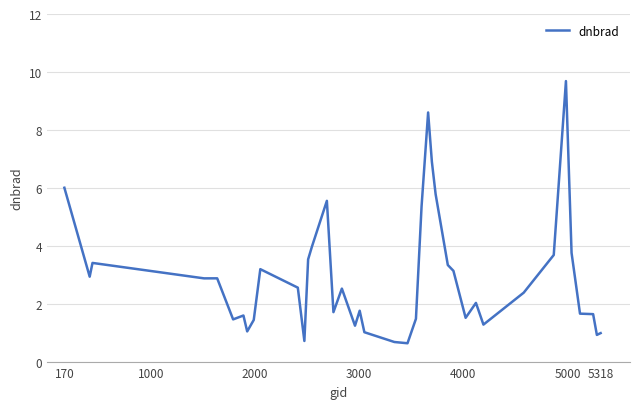

What is the greatest value displayed?

9.7